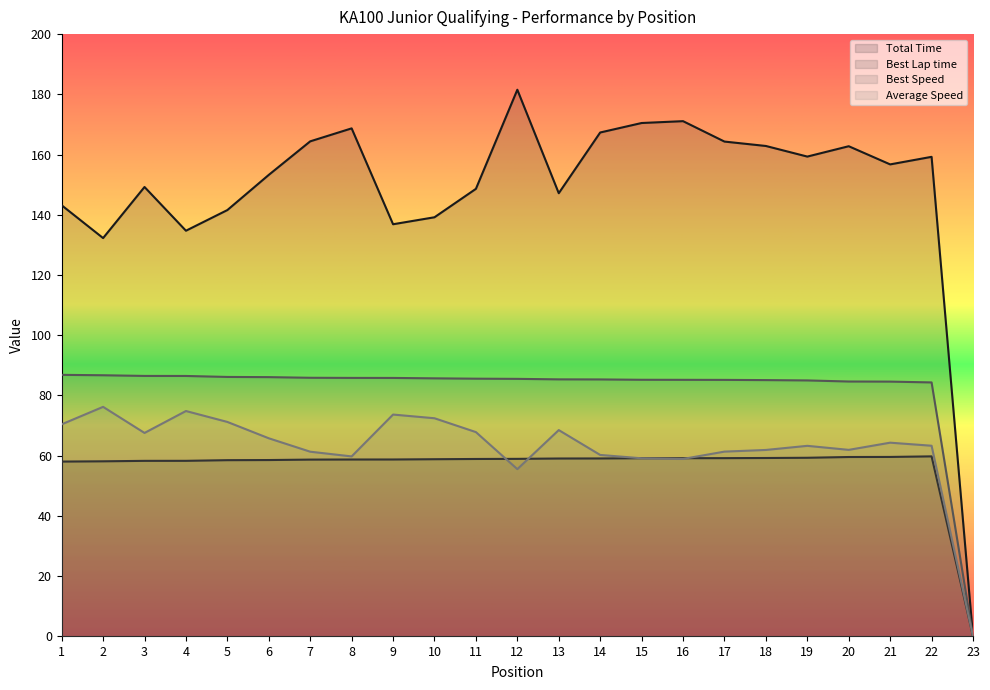

Rank the categories by Average Speed value from lowest to highest.

23, 12, 16, 15, 8, 14, 7, 17, 18, 20, 19, 22, 21, 6, 3, 11, 13, 1, 5, 10, 9, 4, 2